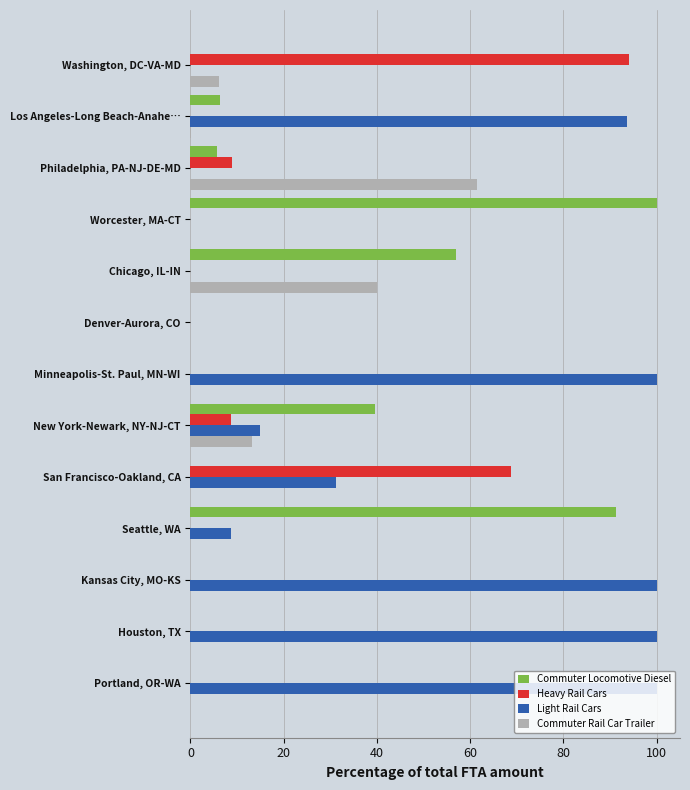

Which series has the largest total across all categories?

Light Rail Cars